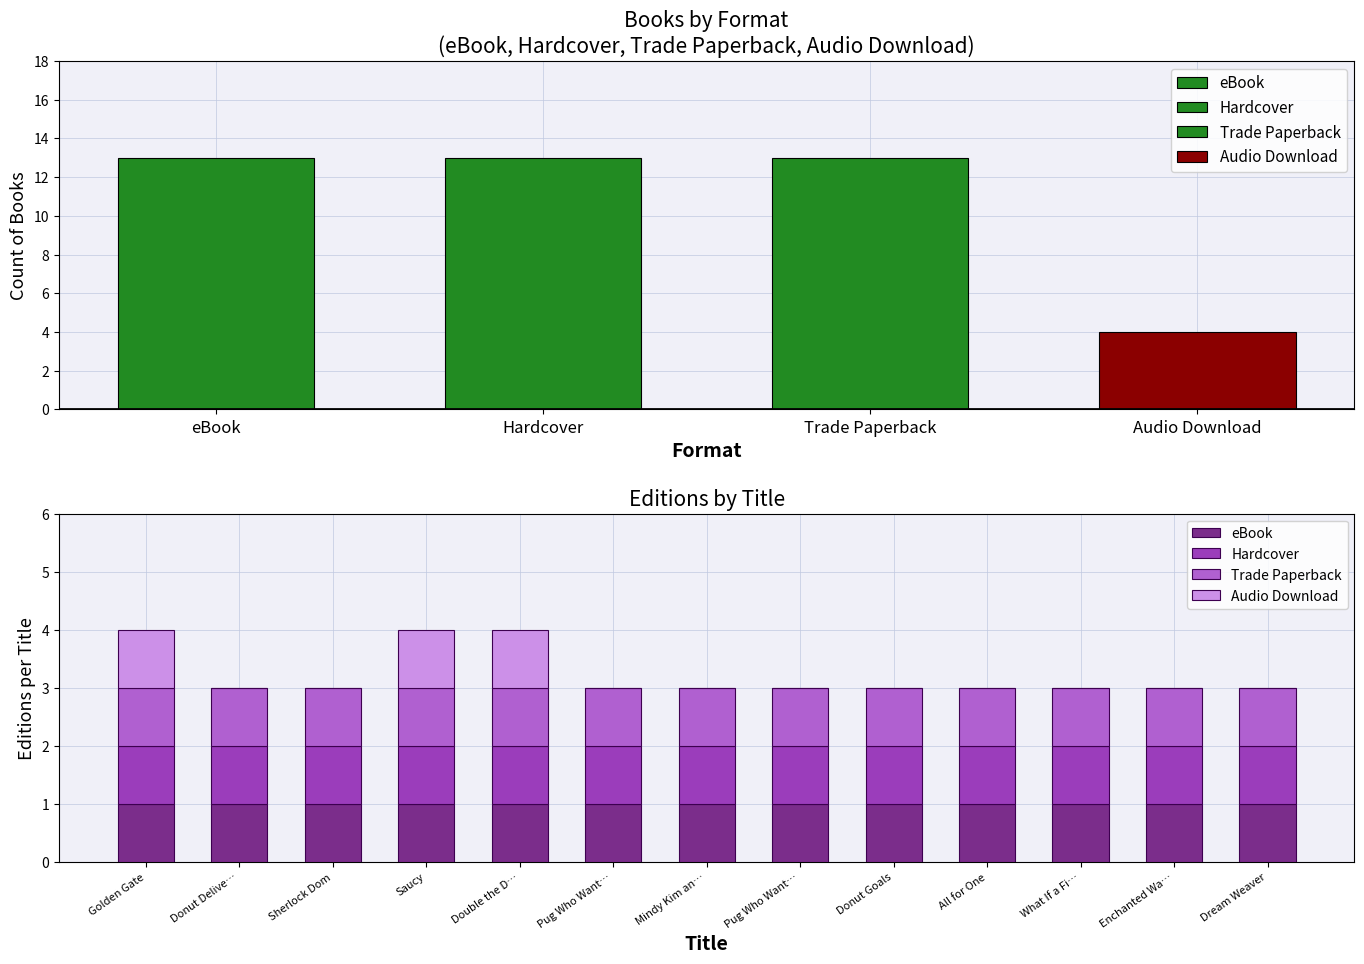

True or false: Trade Paperback has a value of 2 at Pug Who Want….

False